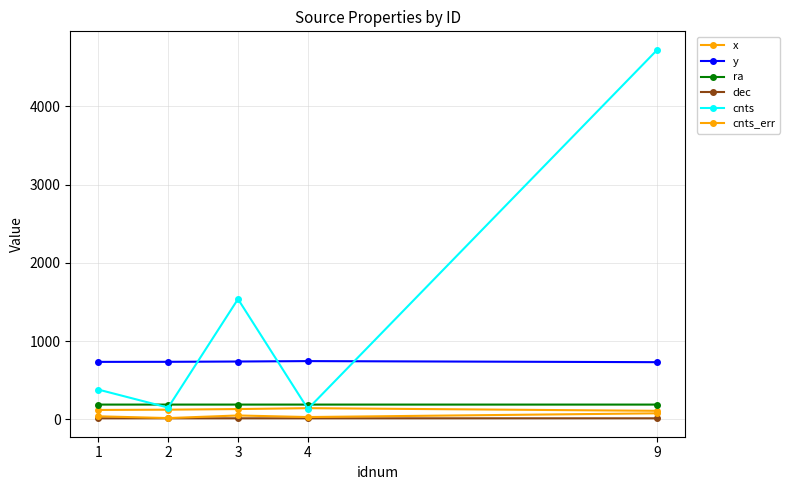

What is the greatest value displayed?

4723.8